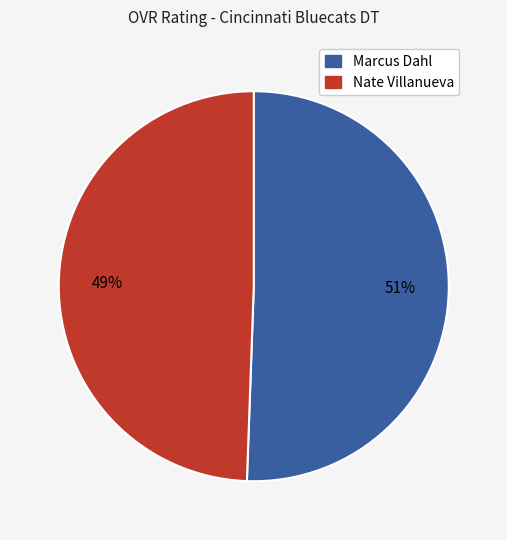

What is the ratio of the value at Marcus Dahl to the value at Nate Villanueva?

1.0